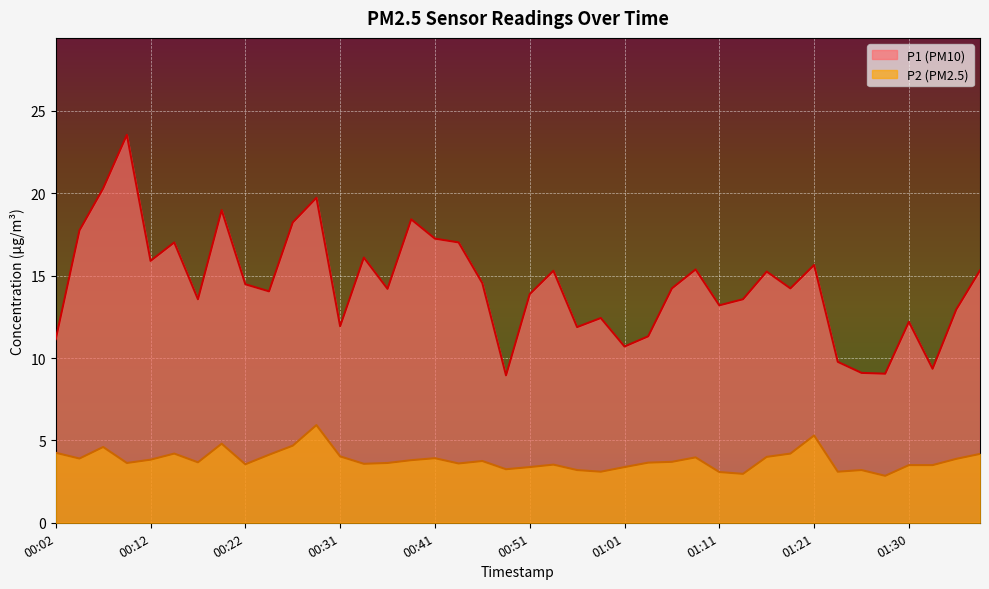

What is the difference between the maximum and minimum values in the P2 series?

3.1